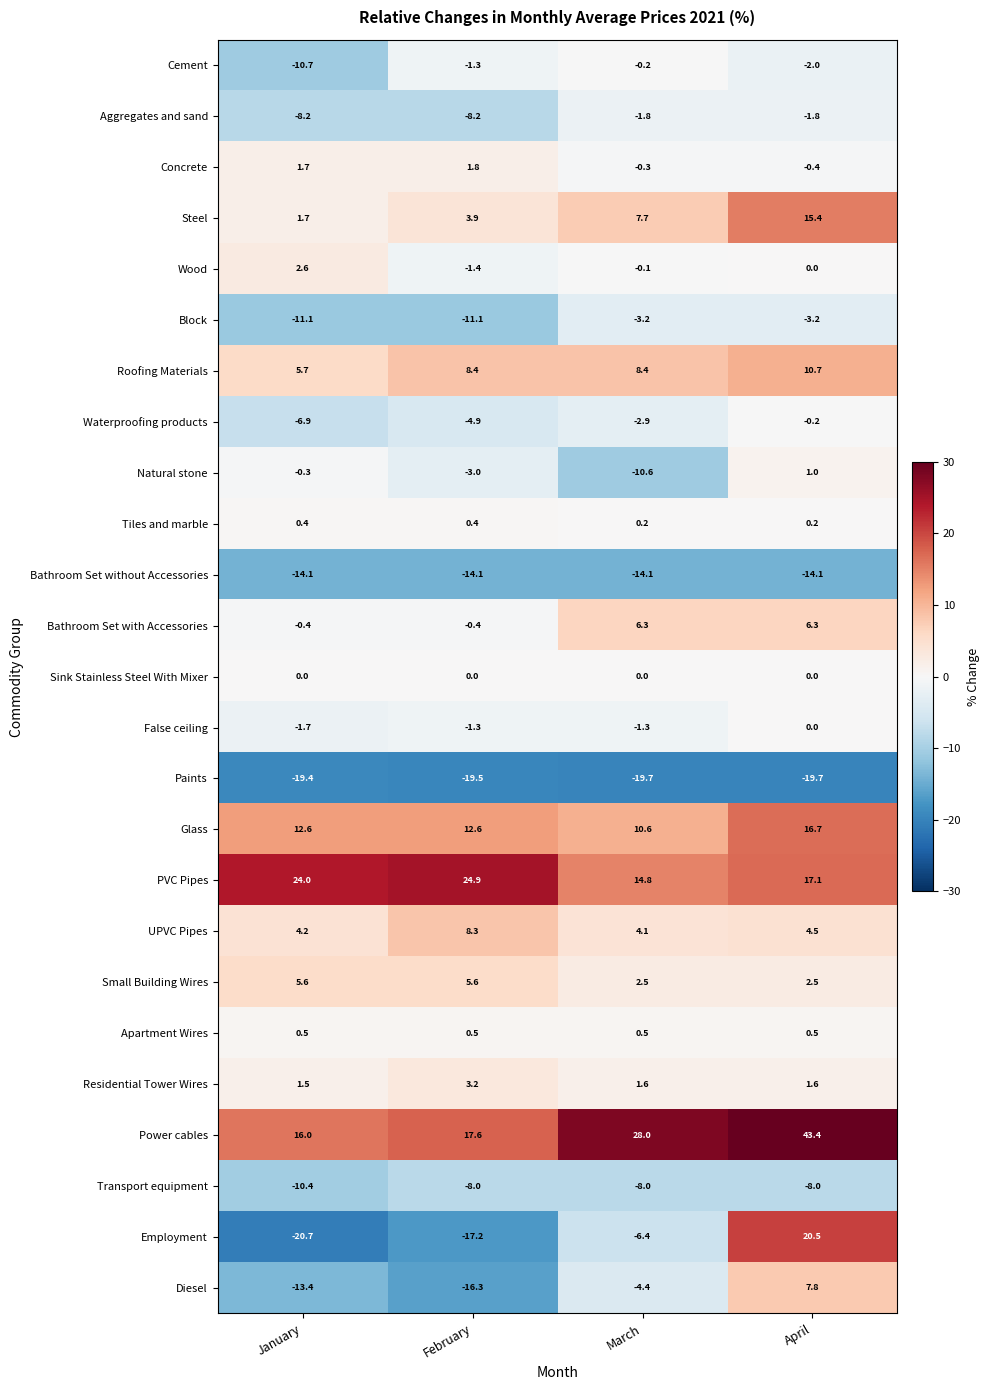

Is the value of Diesel at February greater than the value of Small Building Wires at January?

No